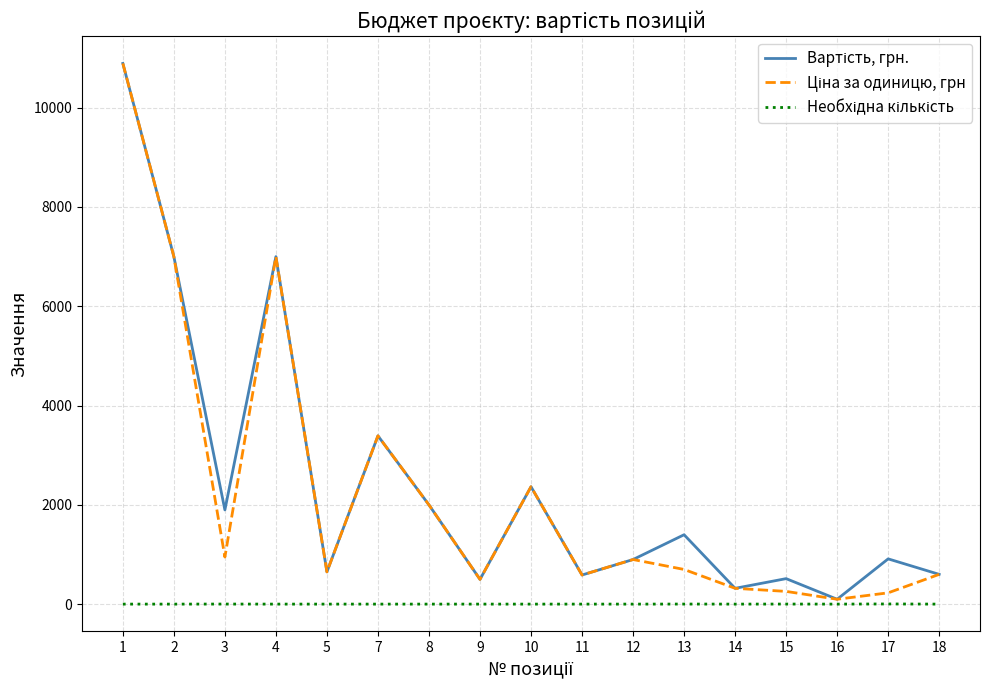

What is the maximum value shown in the chart?

10890